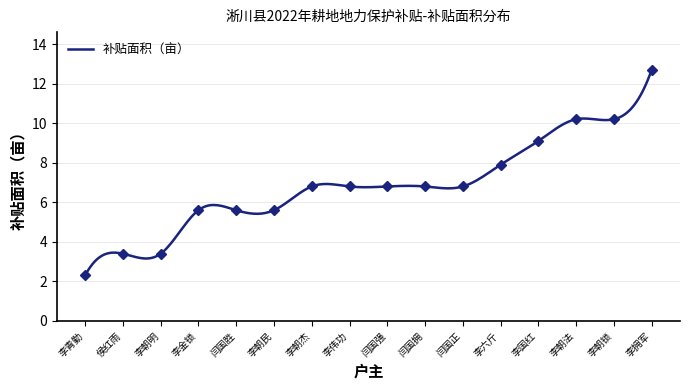

What is the maximum value shown in the chart?

12.7